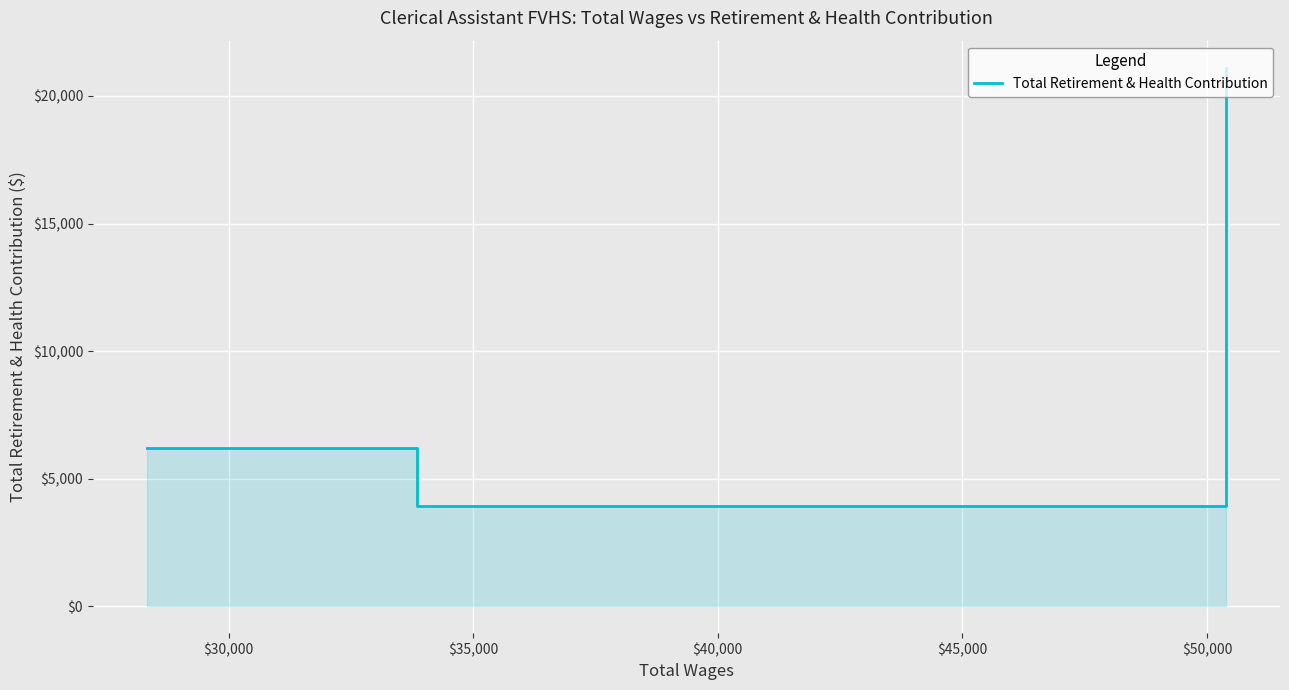

Reading left to right, list all the values displayed in this chart.

6205	3921	21114